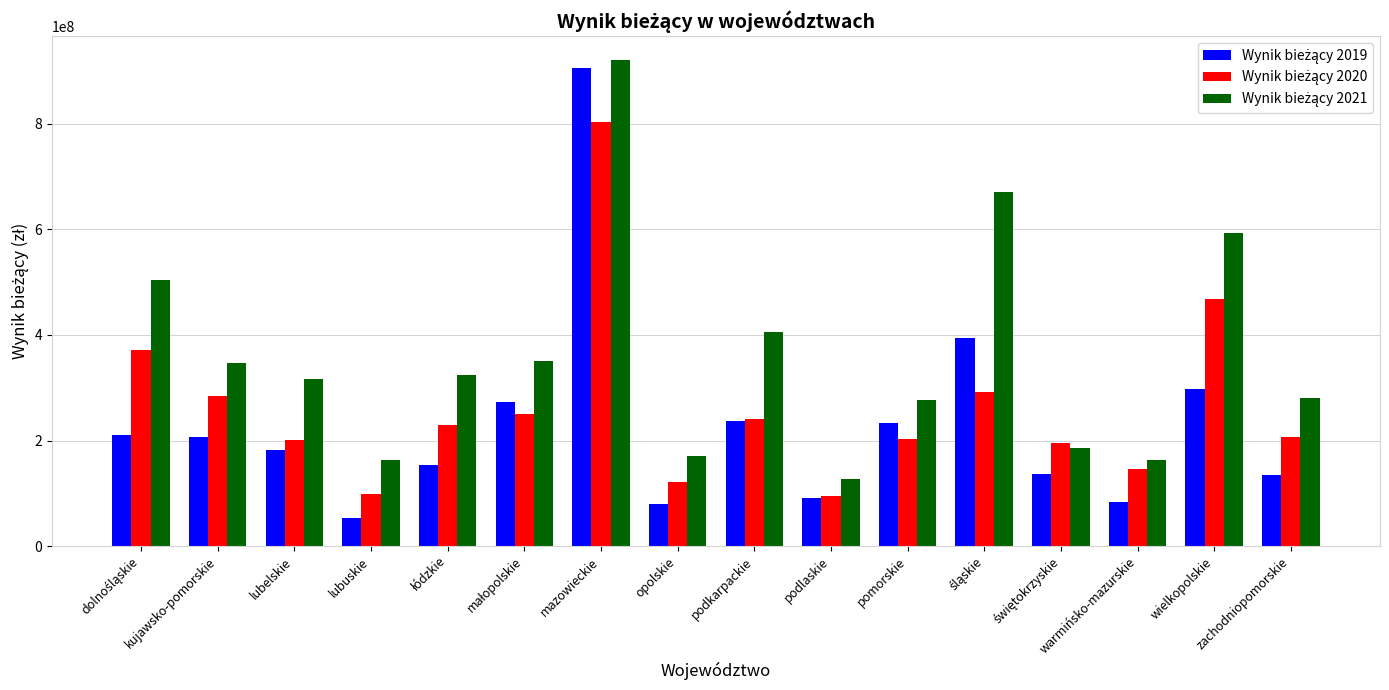

Which label corresponds to the smallest value in the chart?

lubuskie